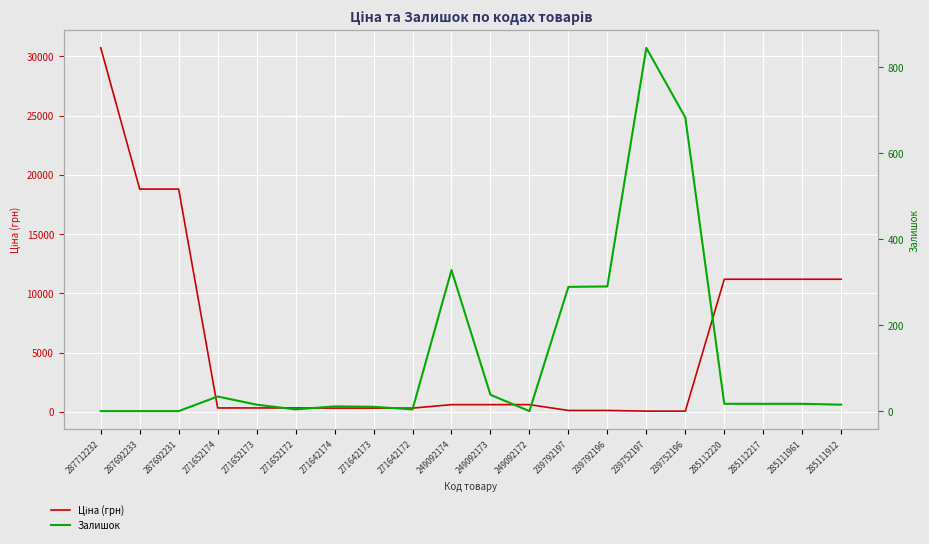

Reading left to right, transcribe all the data shown in this chart.

Ціна (грн): 30717.1	18796.8	18796.8	324.8	324.8	324.8	310.3	310.3	310.3	603.7	603.7	603.7	114.1	114.1	57.0	57.0	11188.2	11188.2	11188.2	11188.2
Залишок: 0.0	0.0	0.0	34.0	15.0	4.0	11.0	10.0	4.0	328.0	38.0	0.0	289.0	290.0	845.0	683.0	17.0	17.0	17.0	15.0